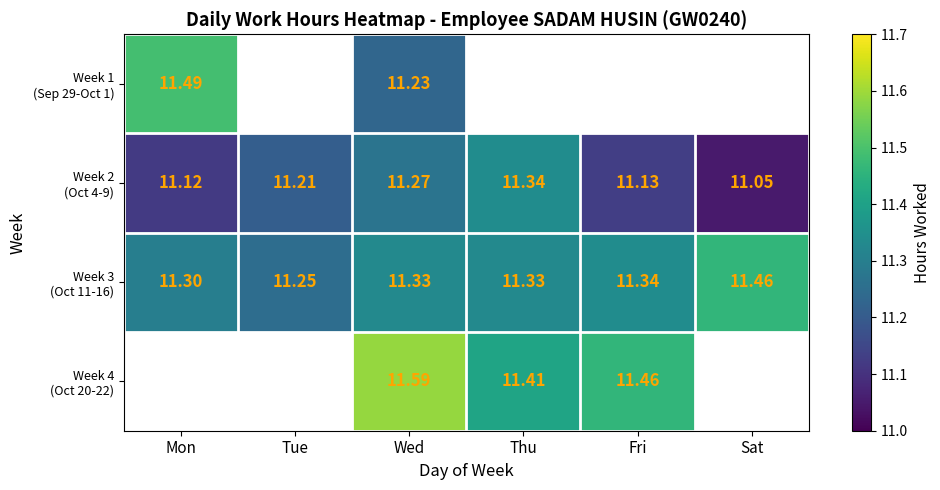

Is it true that Week 2 (Oct 4-9) equals 11.2 at Tue?

True